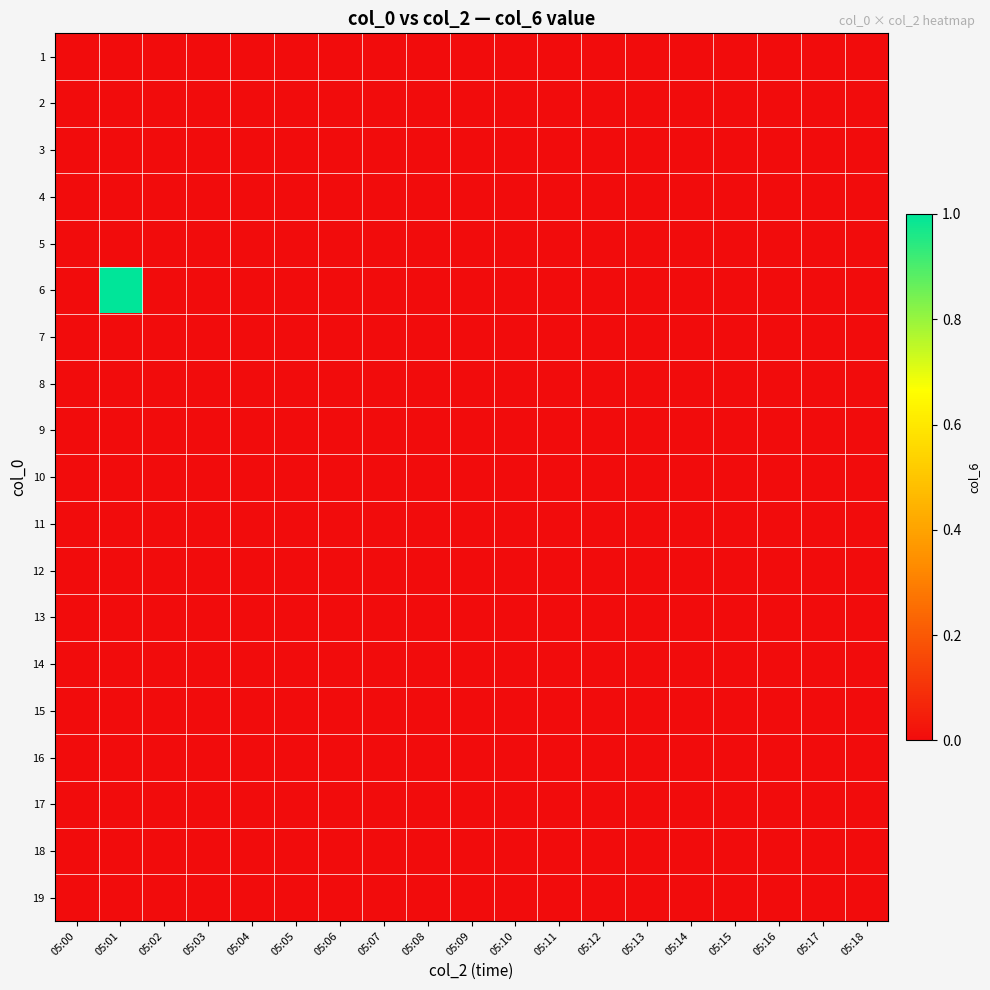

Which label corresponds to the largest value in the chart?

05:01